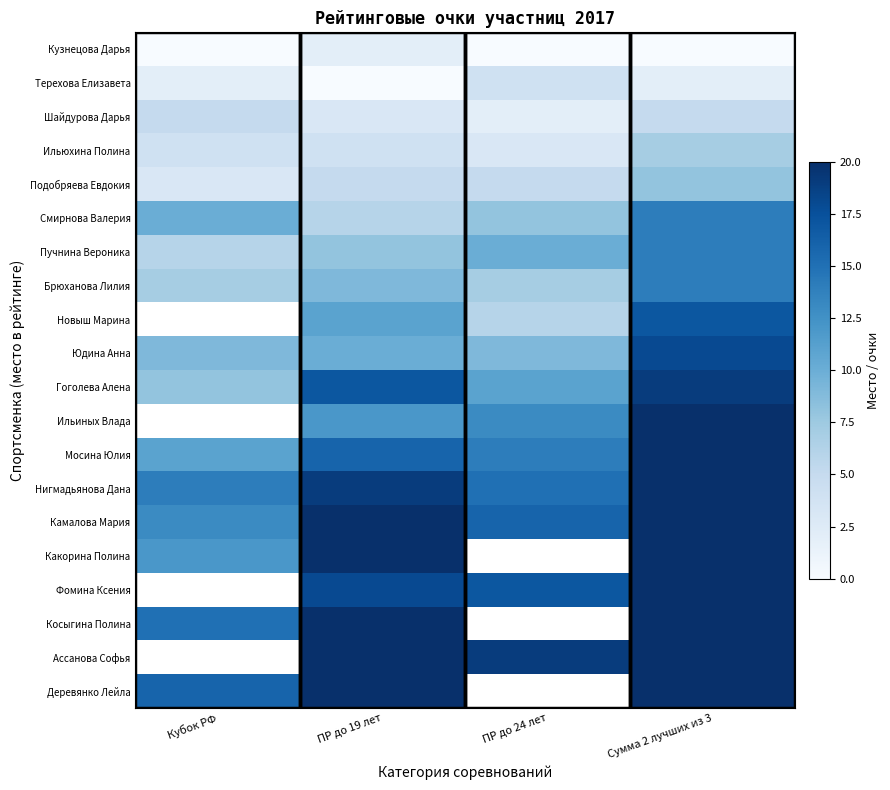

Is it true that Кузнецова Дарья equals 0.7 at Сумма 2 лучших из 3?

False